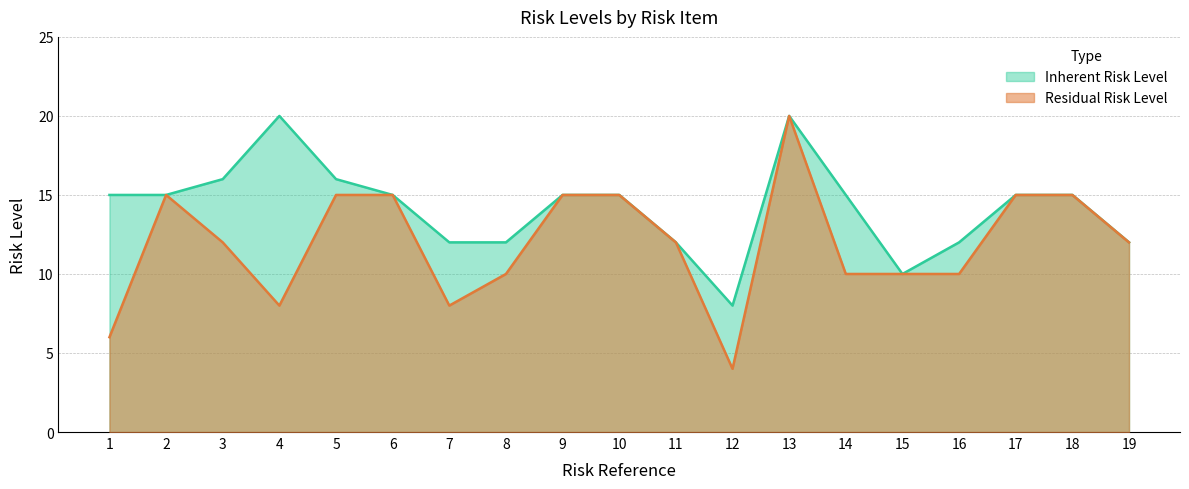

Count the number of data series in this chart.

2